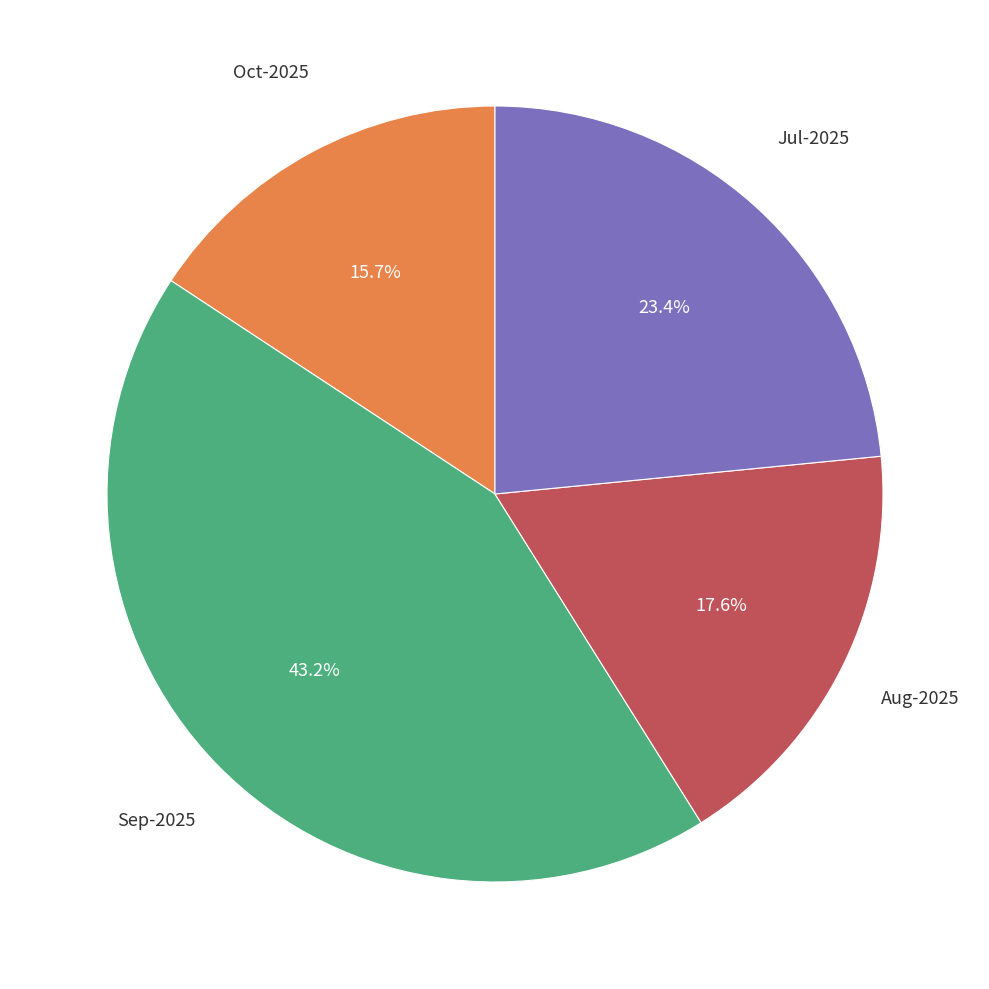

Is there a majority slice in this chart?

No